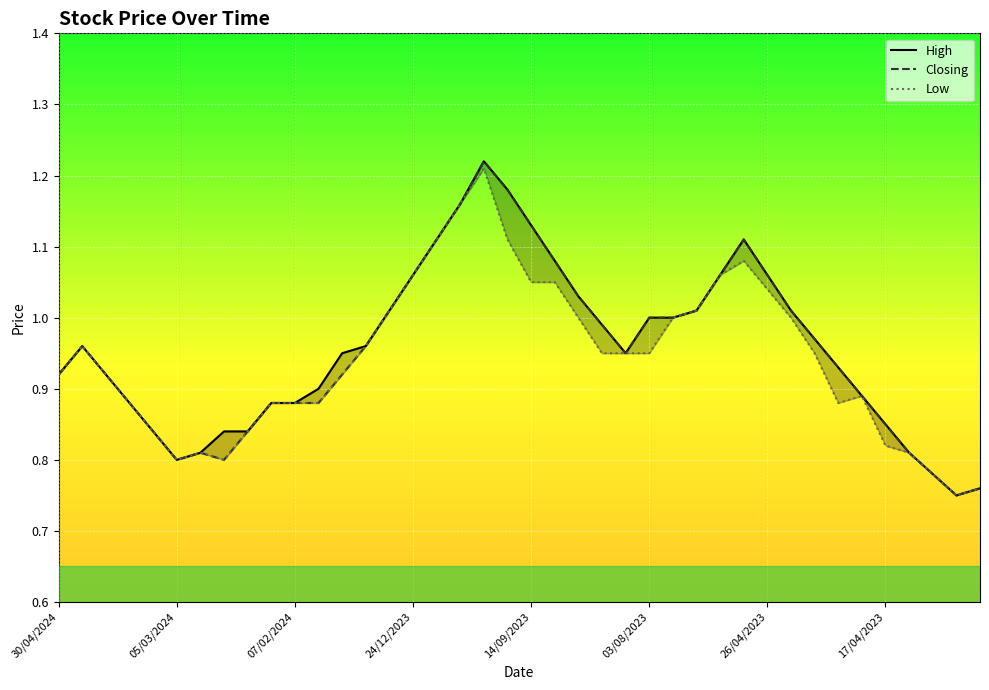

The Closing series shows 0.4 at 17/04/2023. True or false?

False